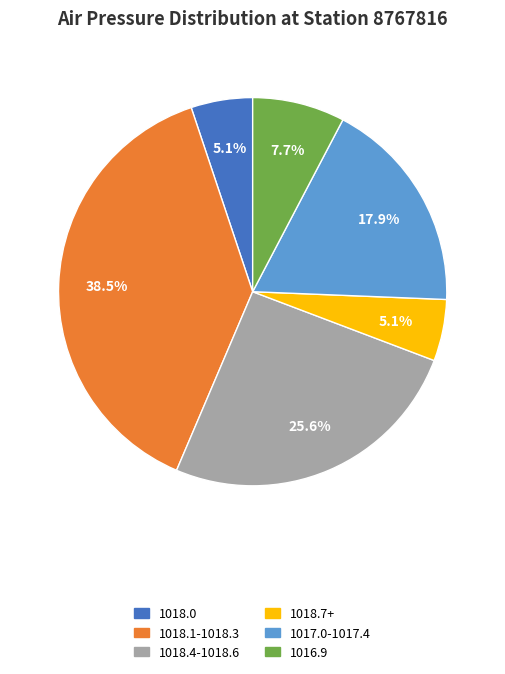

Between 1016.9 and 1018.1-1018.3, which is larger?

1018.1-1018.3